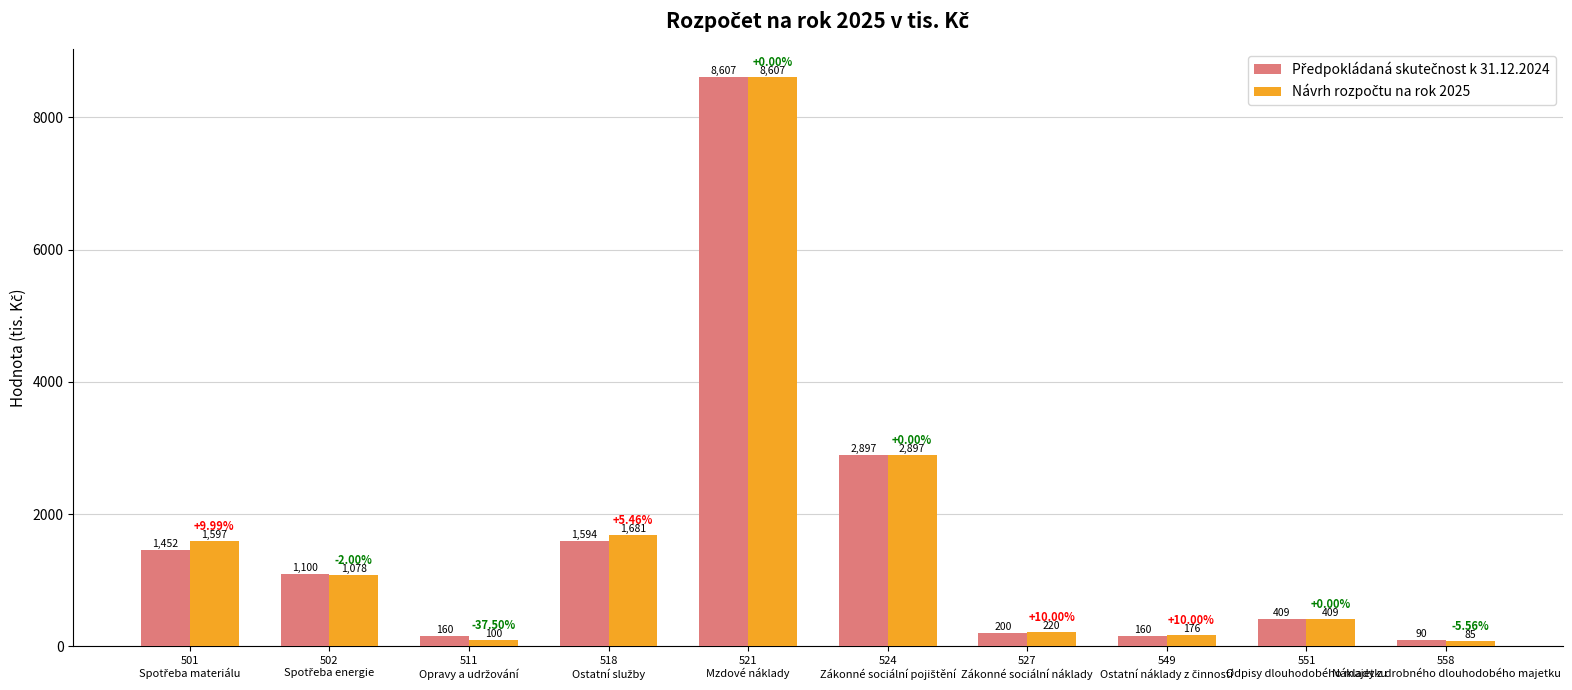

How many groups of bars are there?

10